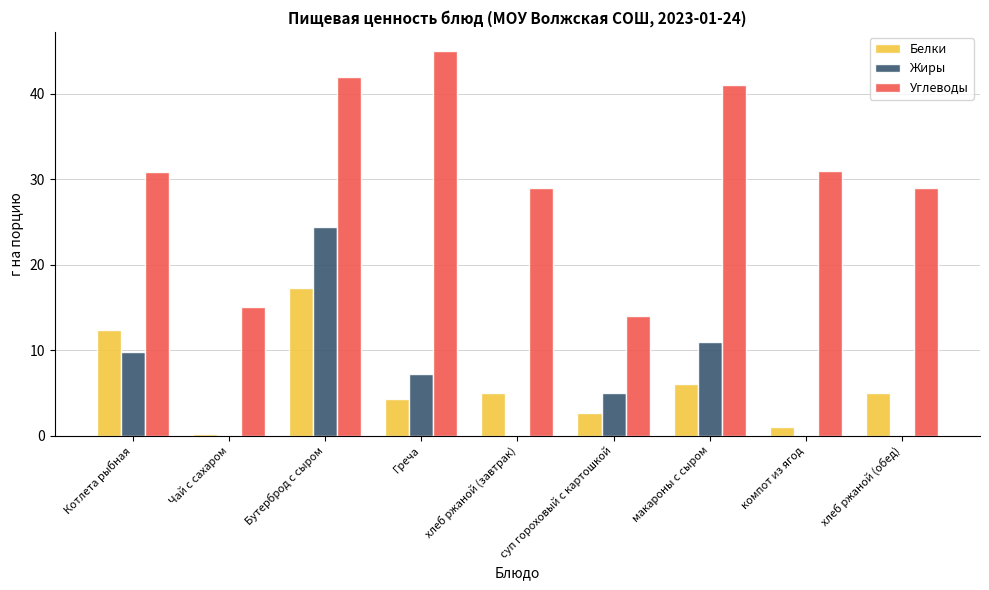

The value of Белки at суп гороховый с картошкой is 2.6. True or false?

True